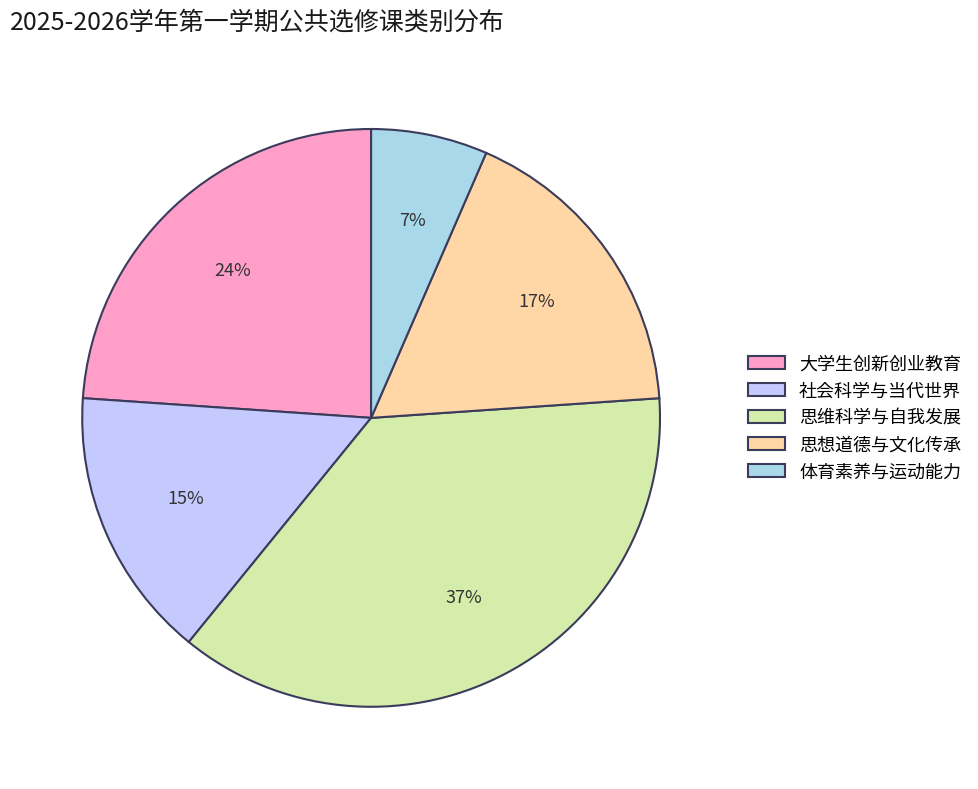

The 体育素养与运动能力 slice represents 7% of the pie. True or false?

True